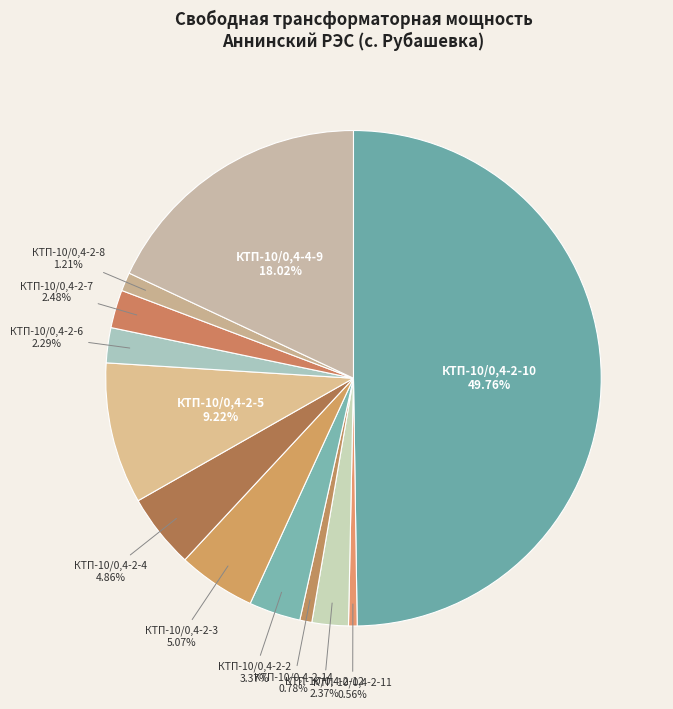

The КТП-10/0,4-2-12 slice represents 16% of the pie. True or false?

False